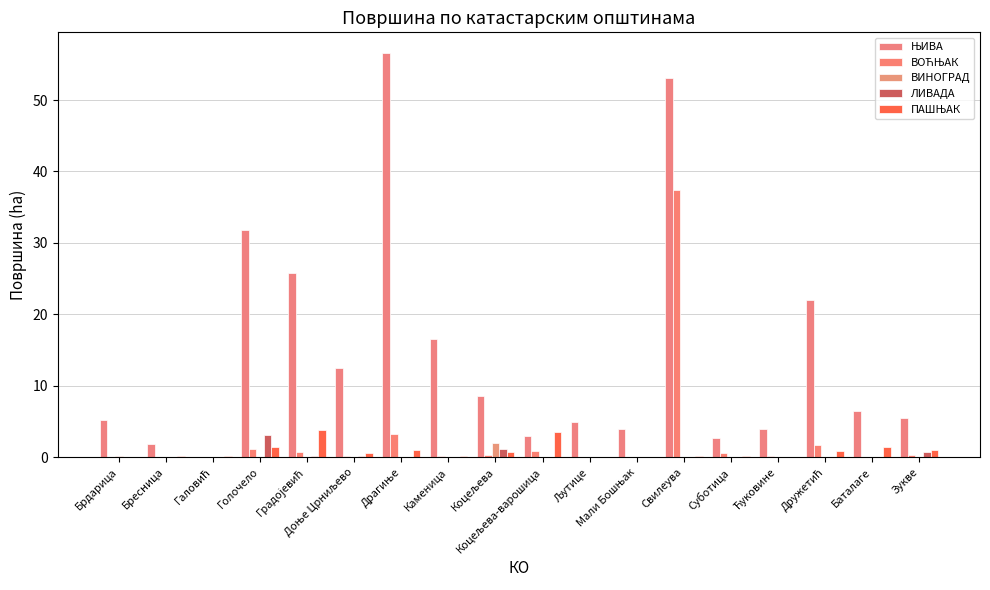

How many distinct data groups are displayed?

5